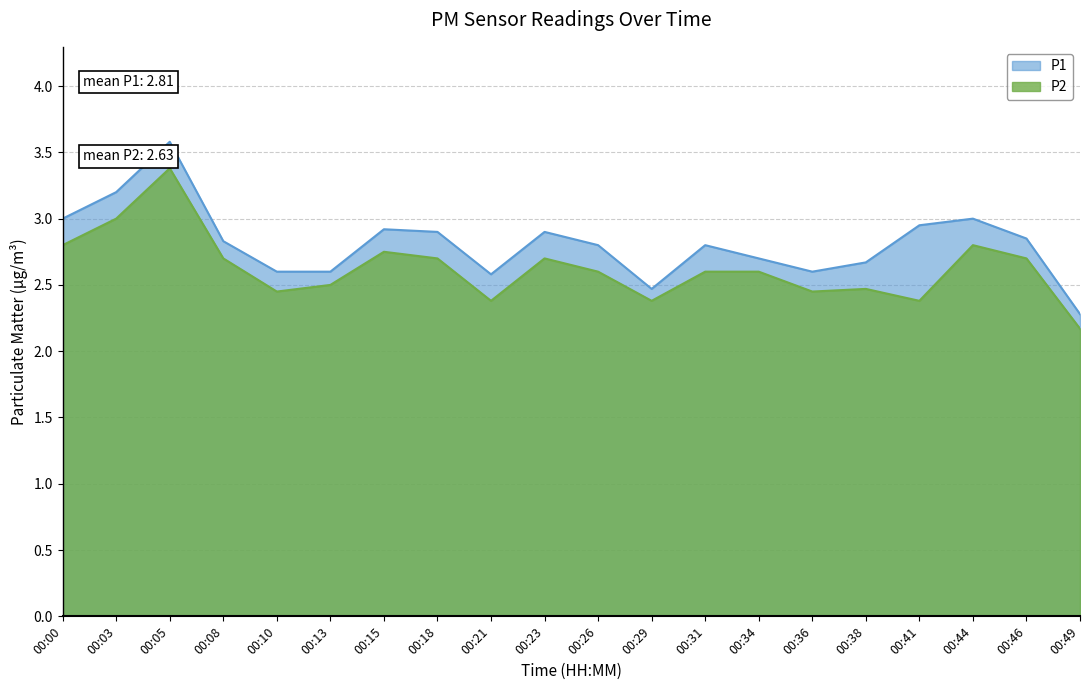

How many categories are shown in the chart?

20